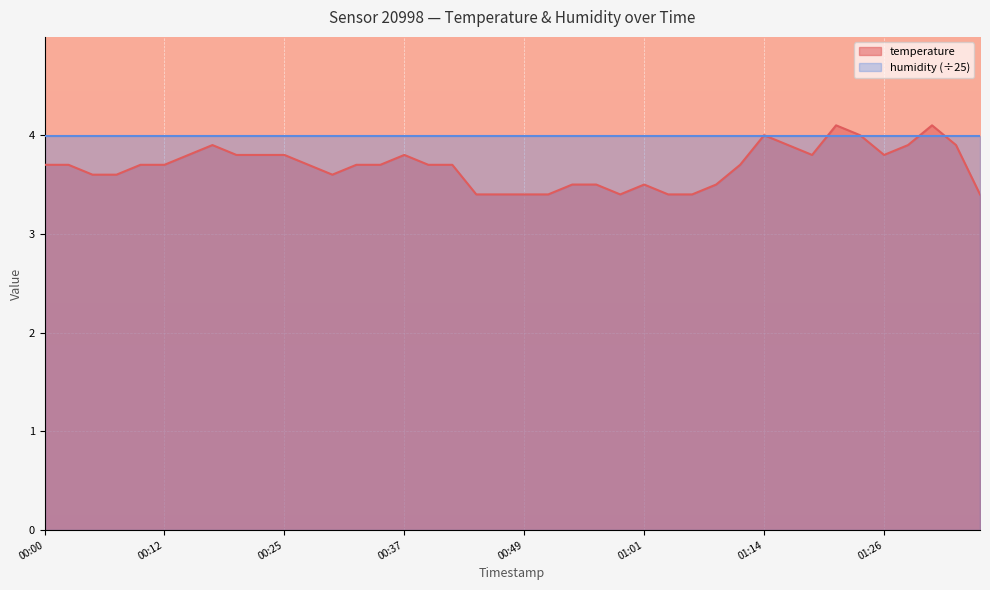

The value at 00:37 is 3.8. True or false?

True